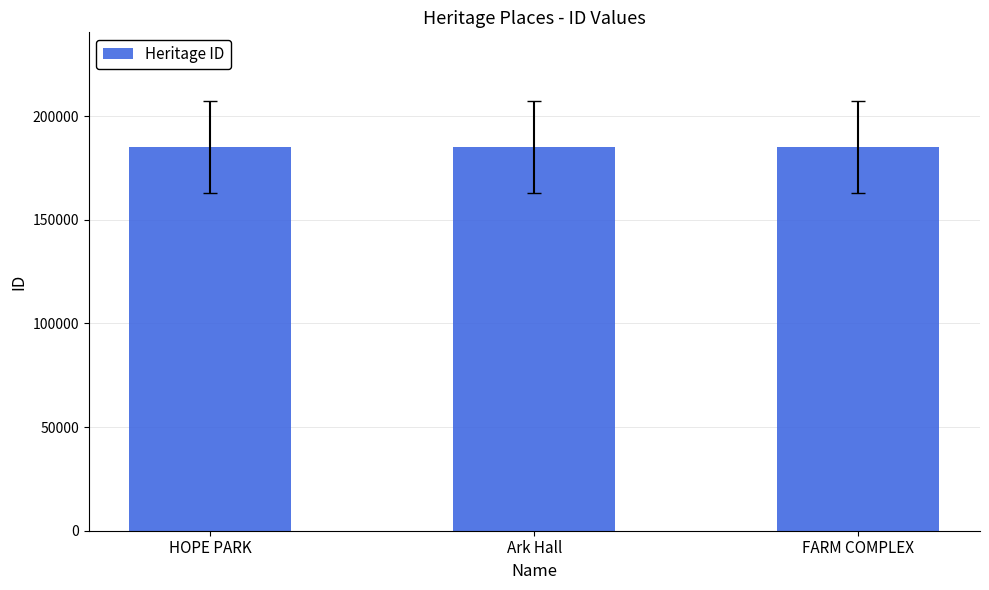

True or false: the data shows 184924 at Ark Hall.

True